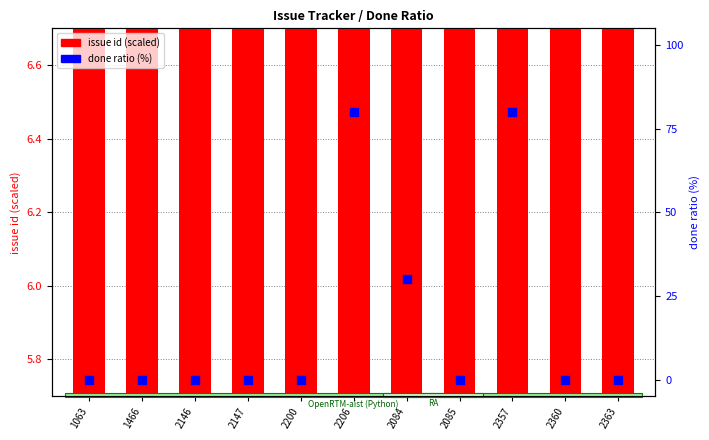

Which series has the largest Y range (max minus min)?

done ratio (%)